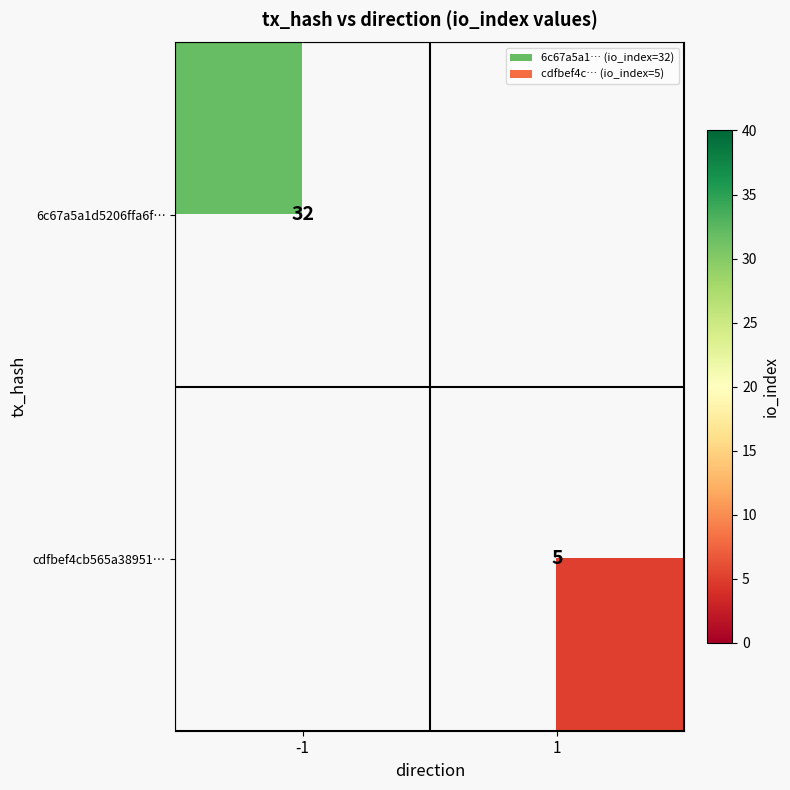

How many data points does each series have?

2